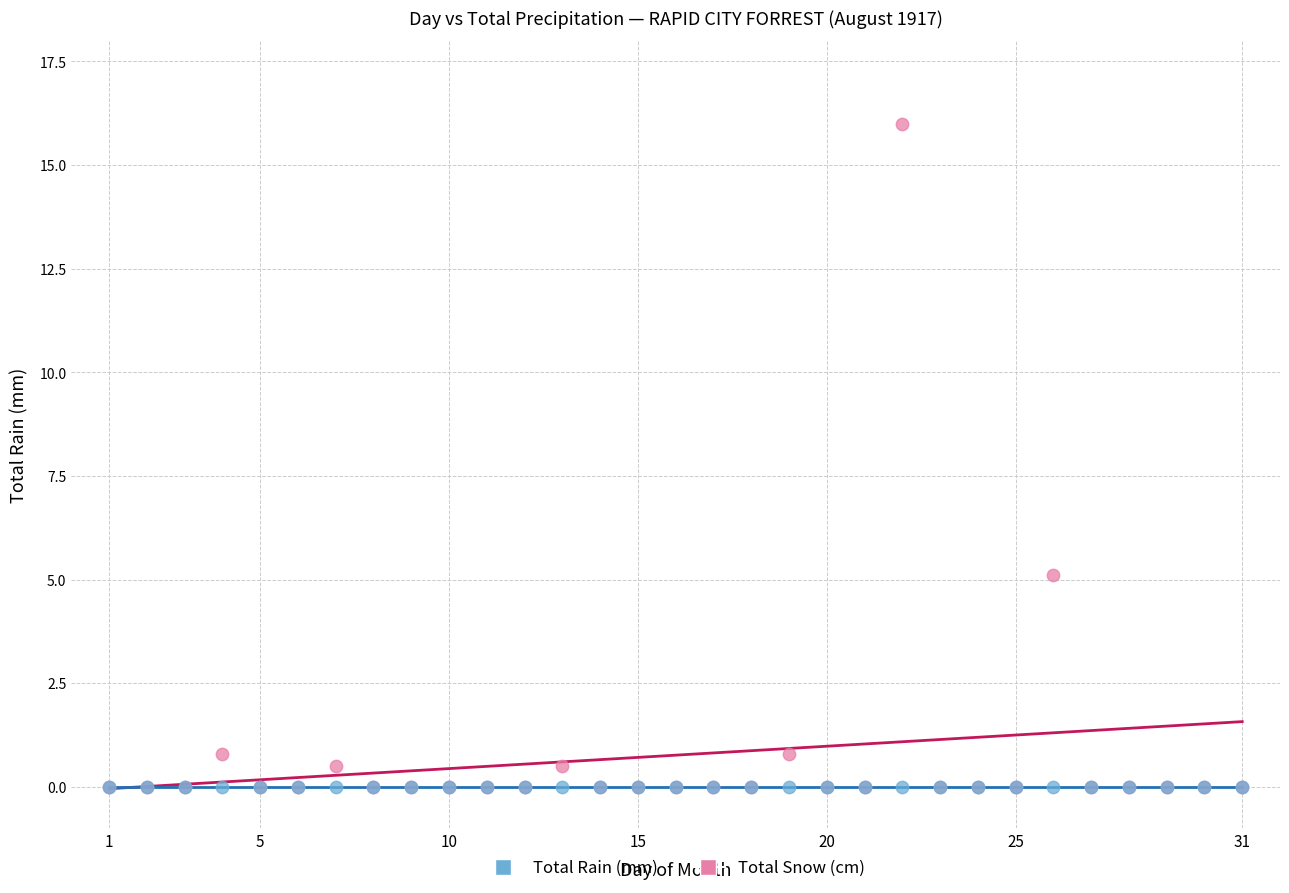

What are all the series names shown in the legend?

Total Rain (mm), Total Snow (cm)